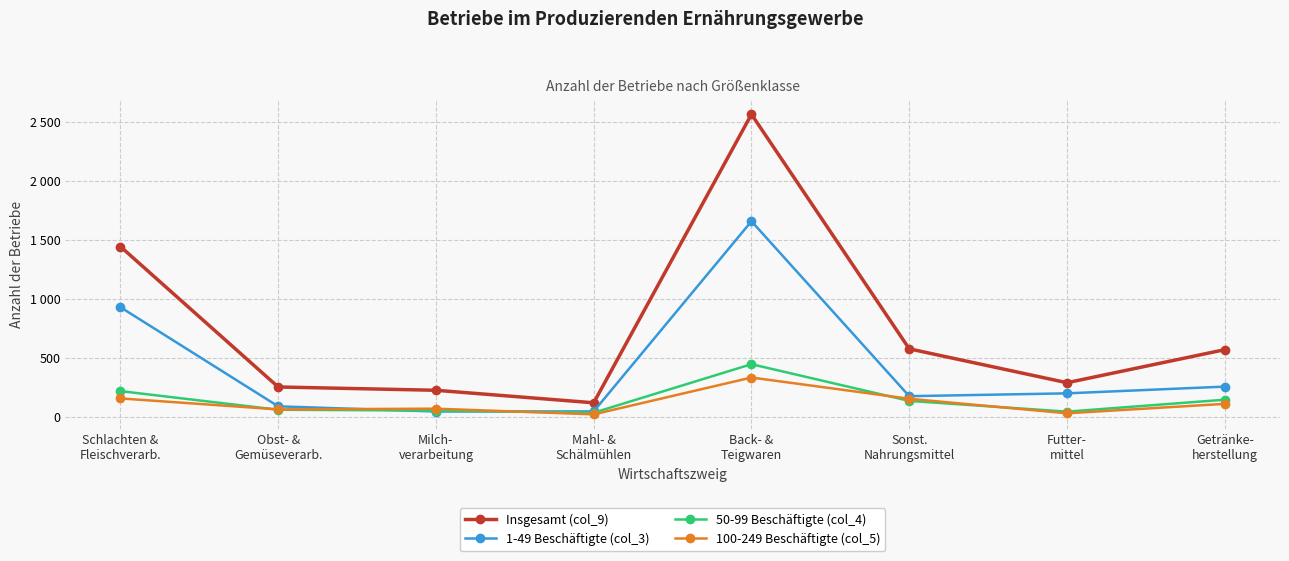

What are all the series names shown in the legend?

Insgesamt (col_9), 1-49 Beschäftigte (col_3), 50-99 Beschäftigte (col_4), 100-249 Beschäftigte (col_5)